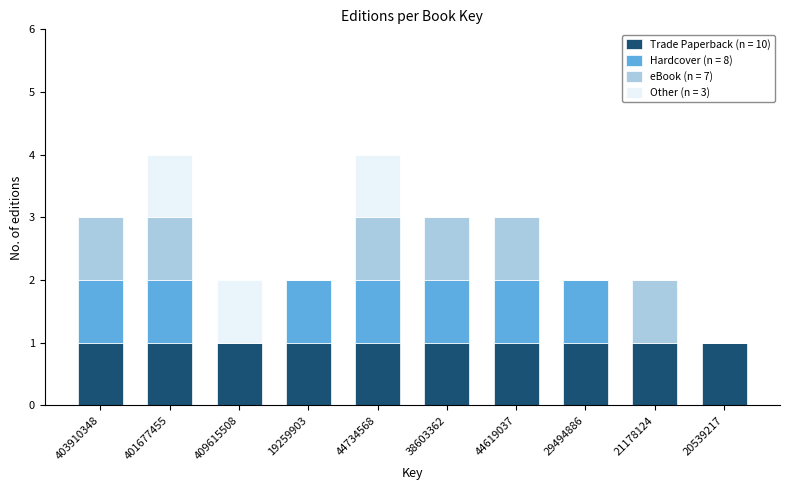

What is the sum of all Trade Paperback (n = 10) values?

10